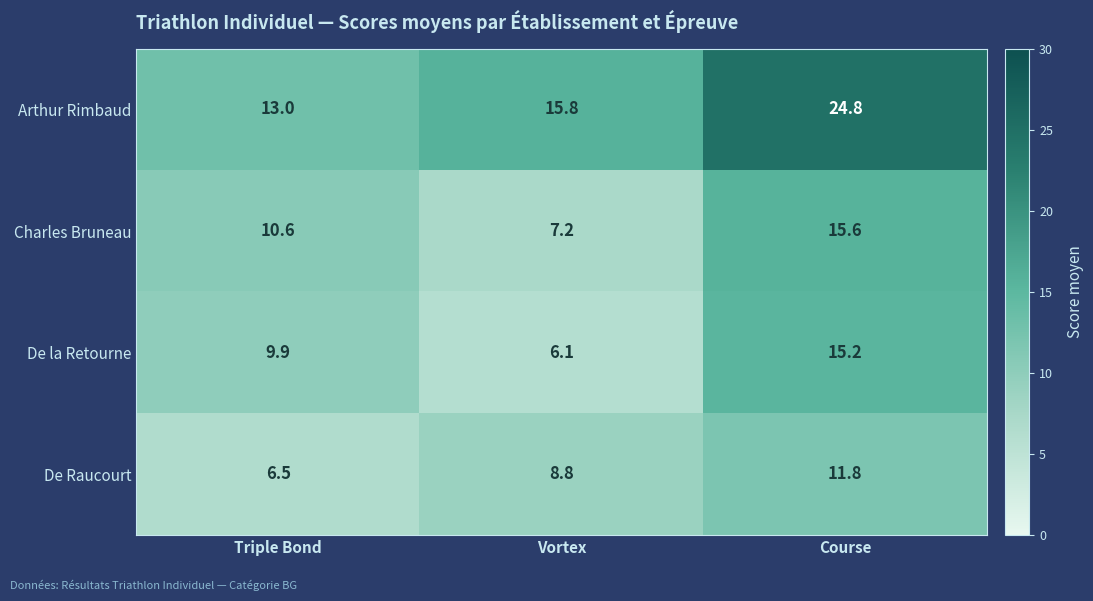

What is the difference between the maximum and minimum values in the Arthur Rimbaud series?

11.8